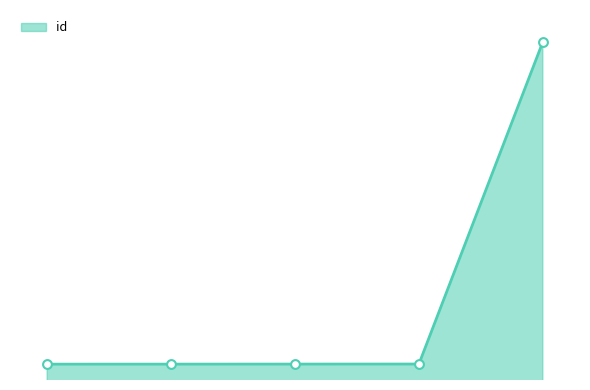

Does the chart have visible grid lines?

No